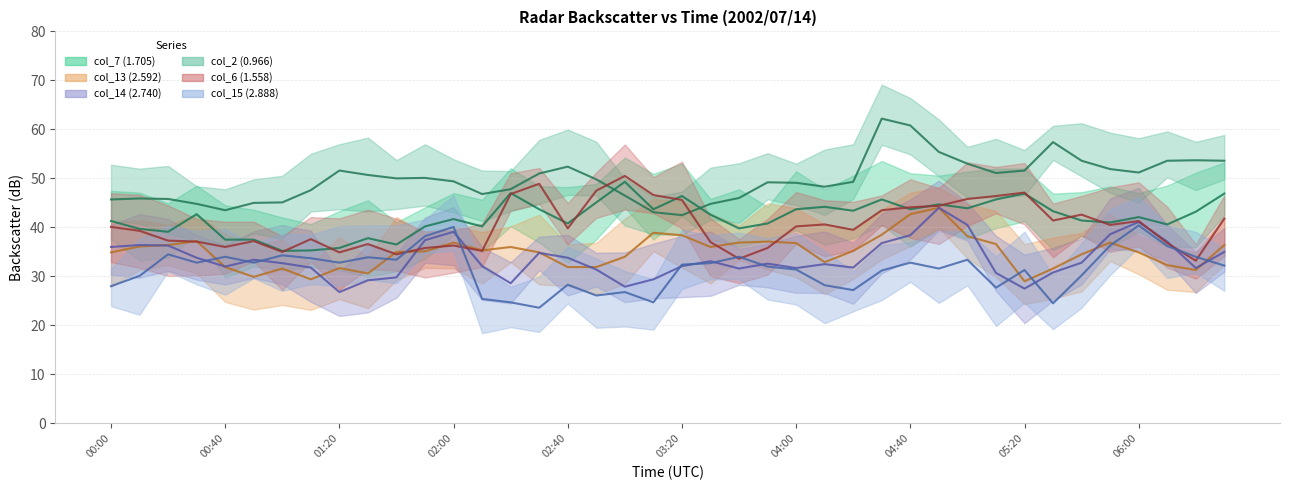

The value of col_7 (1.705) at 00:00 is 57.9. True or false?

False